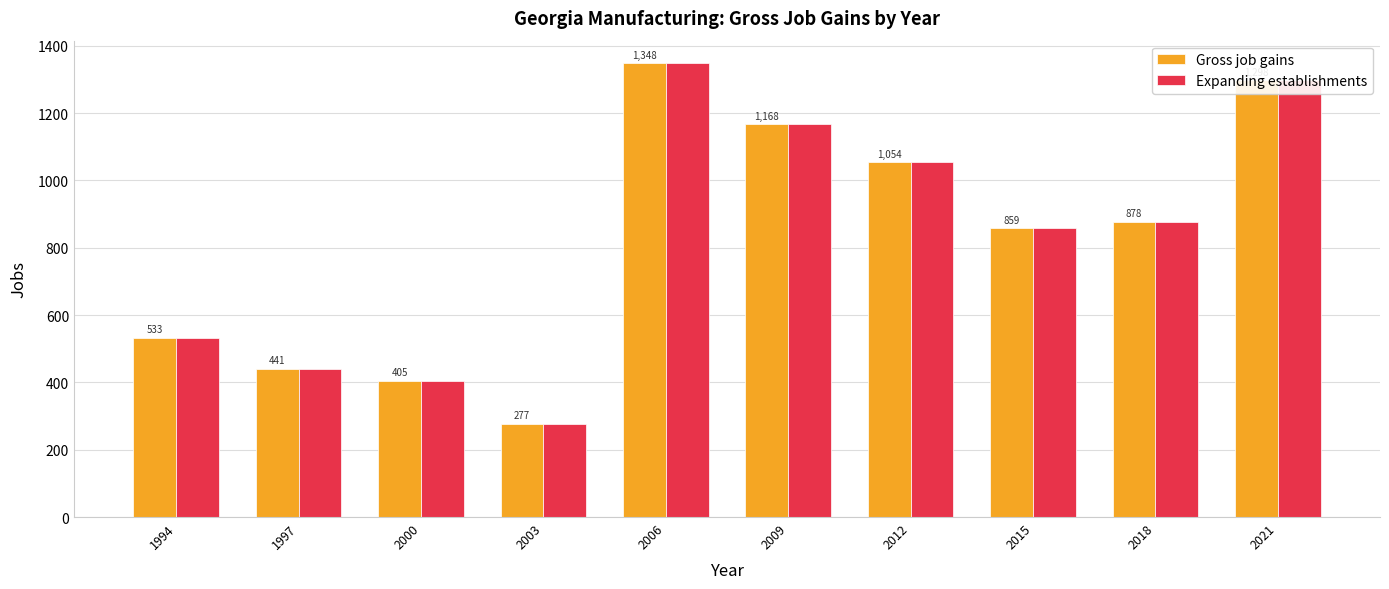

What is the total value across all series at 2000?

810